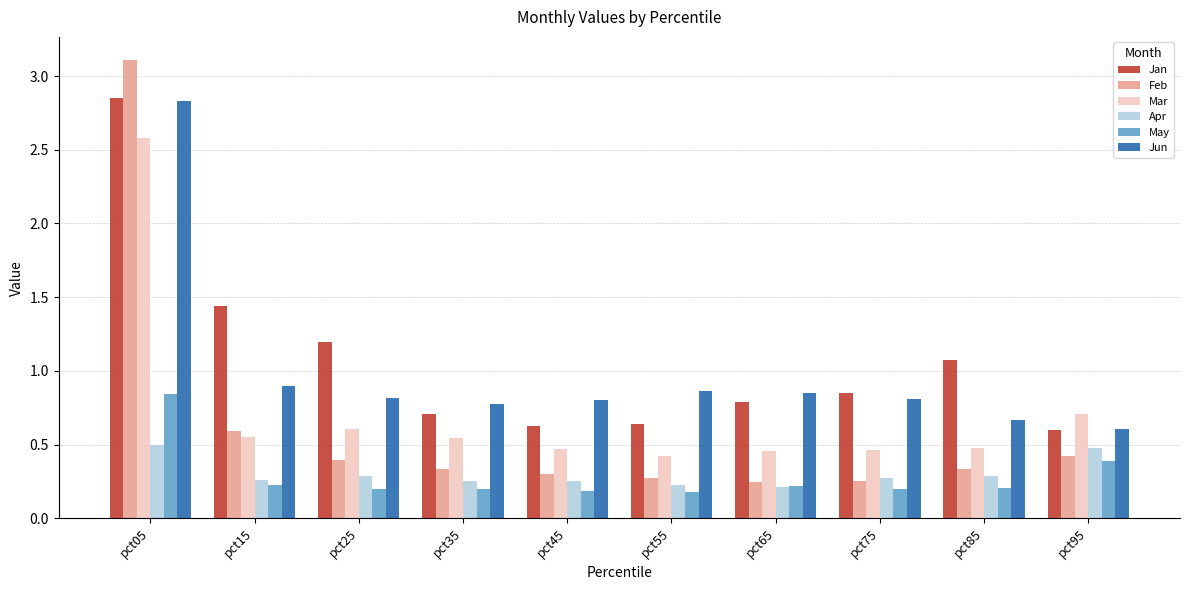

What is the greatest value displayed?

3.1